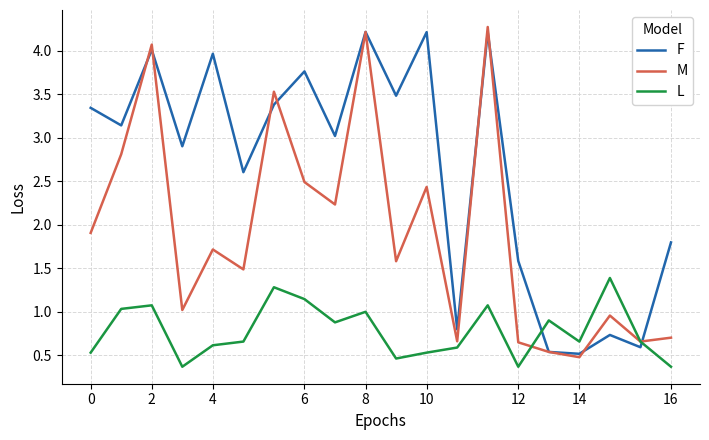

Which series has the largest range (max minus min)?

M